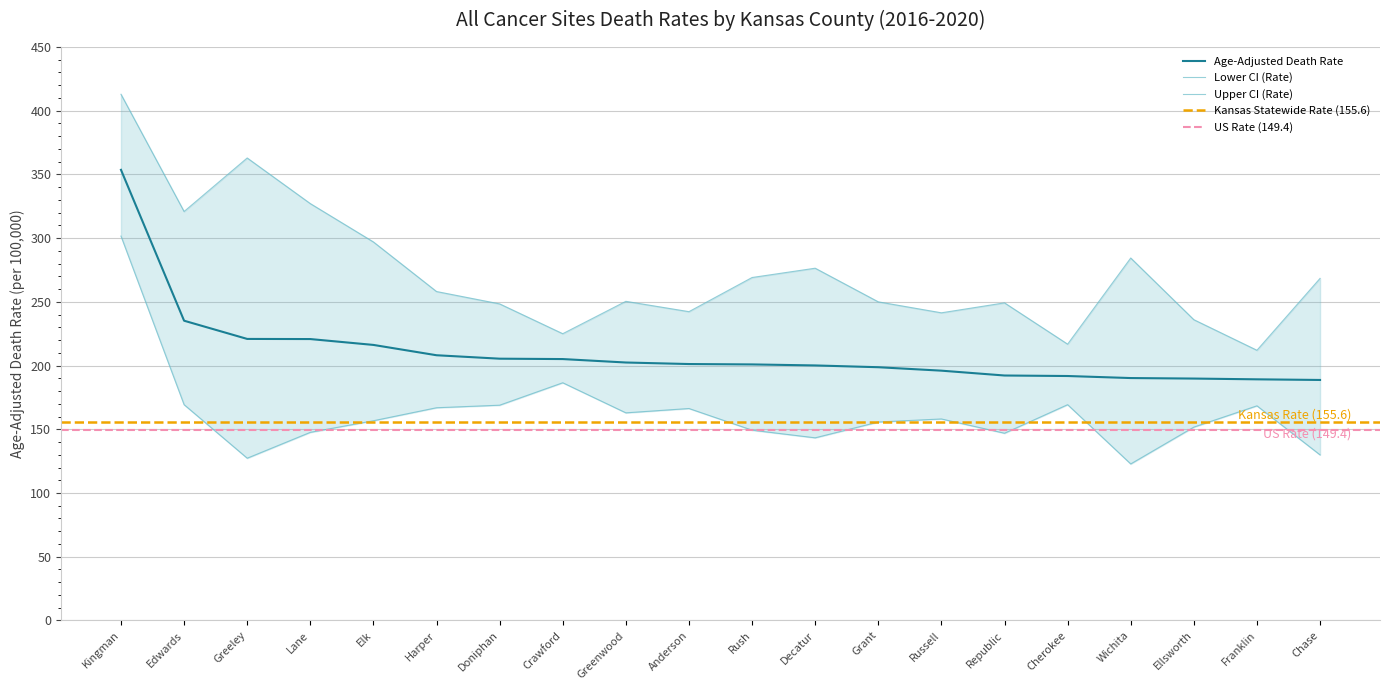

Rank the series by their maximum value, from highest to lowest.

Upper CI (Rate), Age-Adjusted Death Rate, Lower CI (Rate)